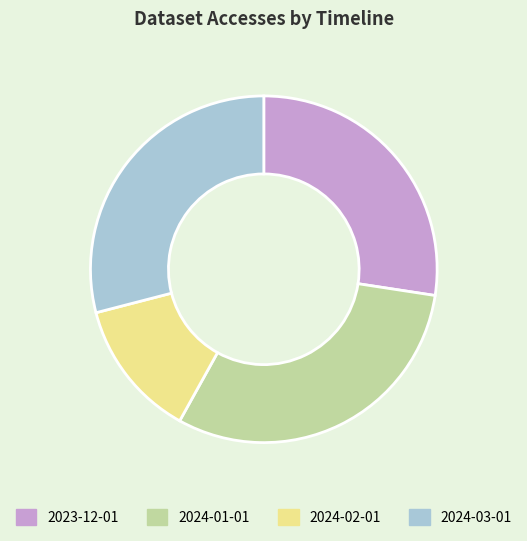

How many segments does this pie chart have?

4